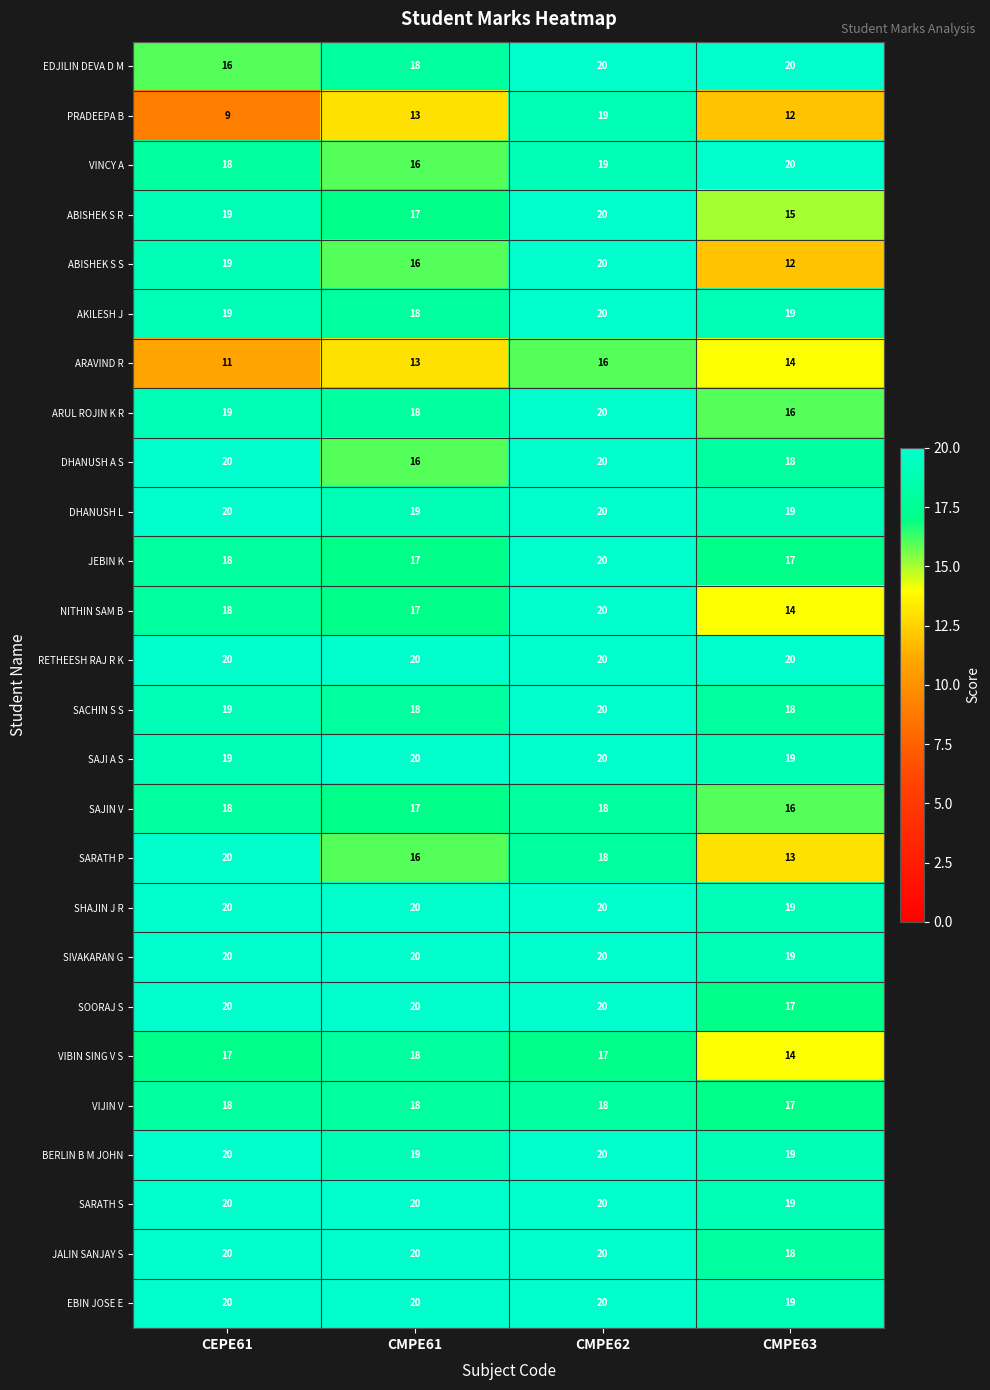

List the labels in order of ARUL ROJIN K R value, smallest first.

CMPE63, CMPE61, CEPE61, CMPE62